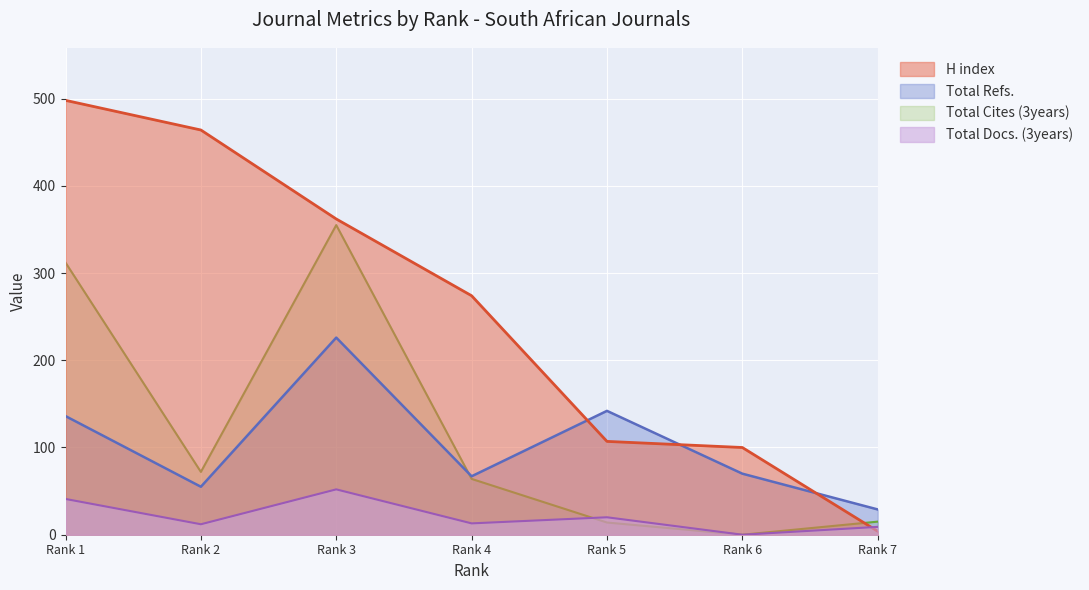

Reading left to right, transcribe all the data shown in this chart.

H index: 498	464	362	274	107	100	4
Total Docs. (3years): 41	12	52	13	20	0	9
Total Refs.: 136	55	226	67	142	70	29
Total Cites (3years): 312	72	355	64	14	0	15